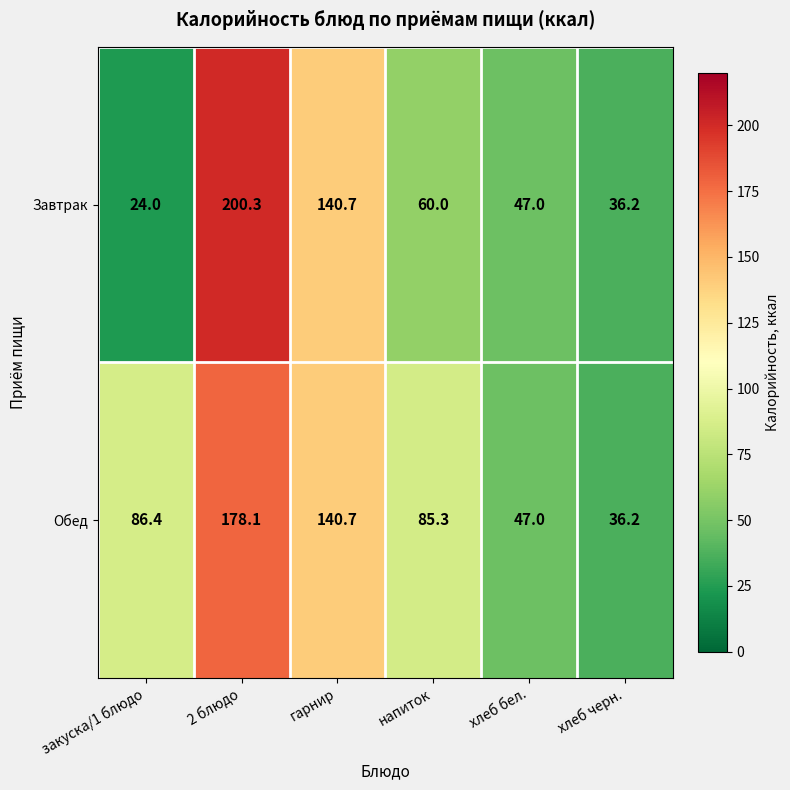

Which series has the widest spread of values?

Завтрак